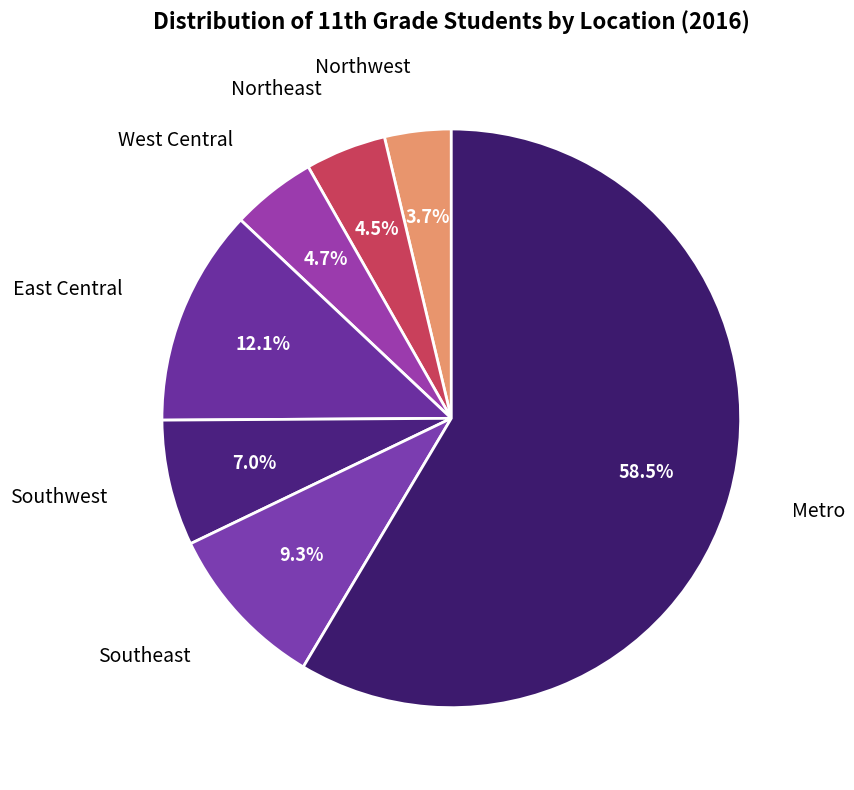

Rank the categories by value from highest to lowest.

Metro, East Central, Southeast, Southwest, West Central, Northeast, Northwest